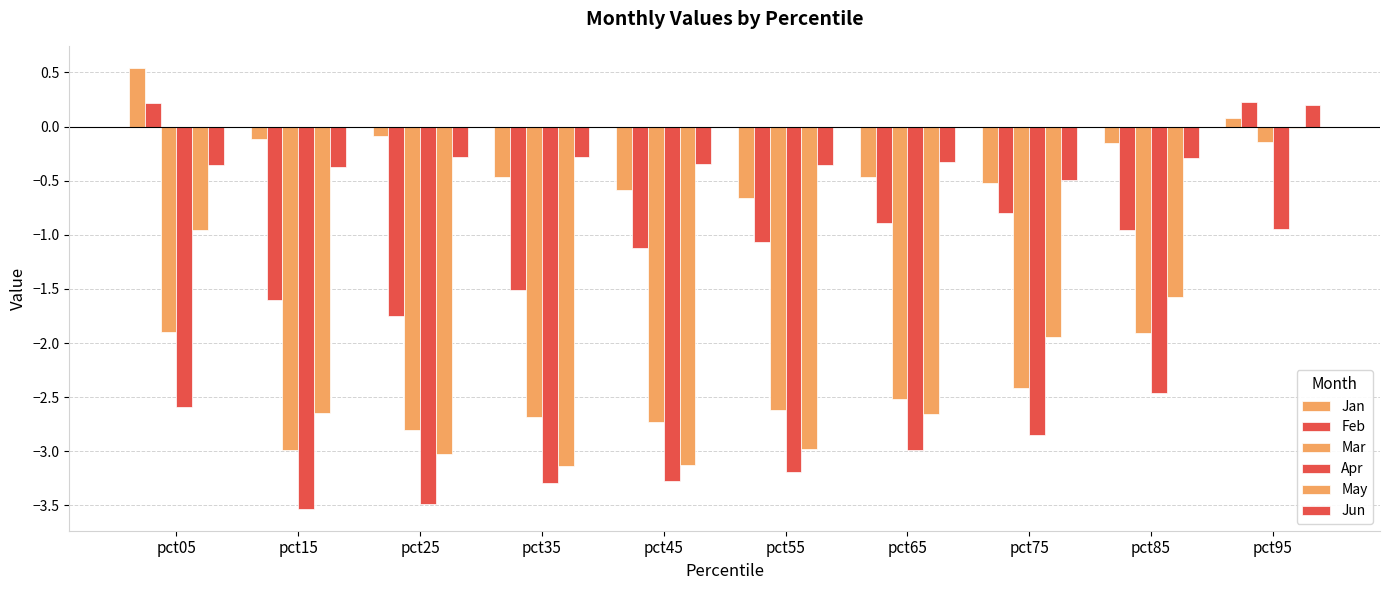

What is the maximum value shown in the chart?

0.5